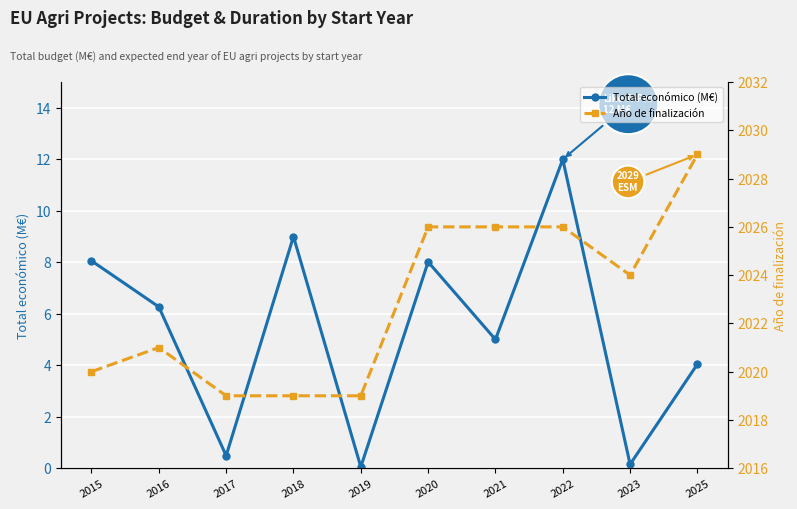

List the labels in order of Año de finalización value, largest first.

2025, 2020, 2021, 2022, 2023, 2016, 2015, 2017, 2018, 2019